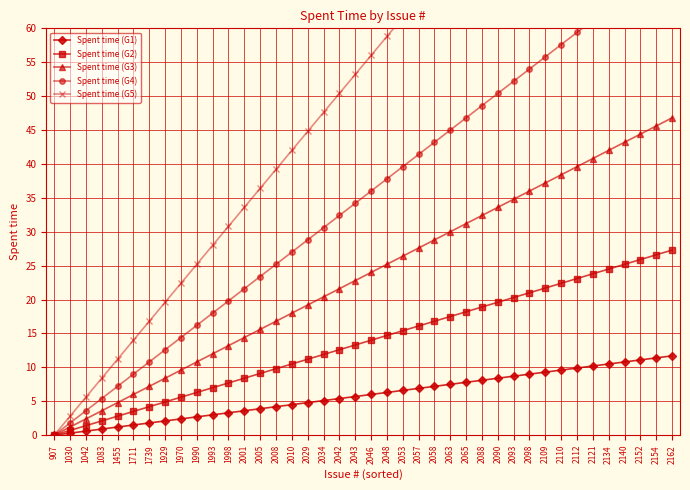

What is the sum of all Spent time (G2) values?

546.0